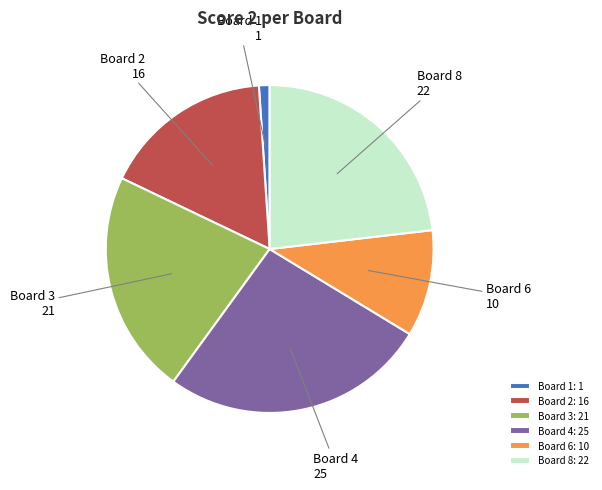

True or false: Board 6: 10 accounts for 17% of the total.

False